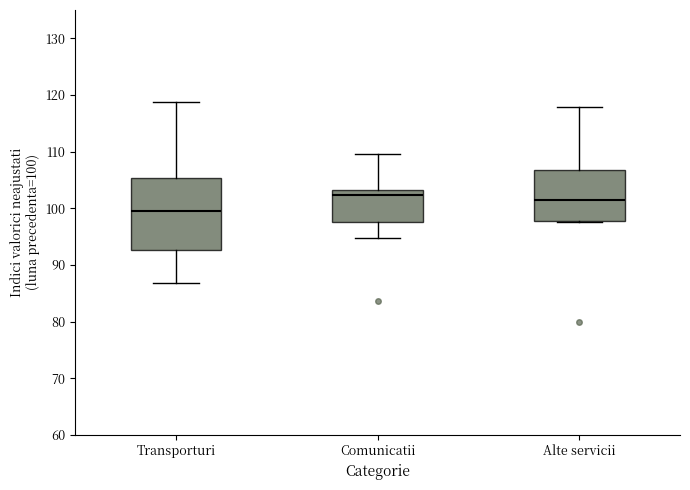

Reading left to right, read every box against the y-axis: the position of its median line, the range the box covers, and the ends of its whiskers. The values are not printed on the chart, so give them approximately, as read against the axis.

Transporturi: median 100, box 93 to 105, whiskers 87 to 119
Comunicatii: median 102, box 98 to 103, whiskers 95 to 110
Alte servicii: median 101, box 98 to 107, whiskers 98 to 118